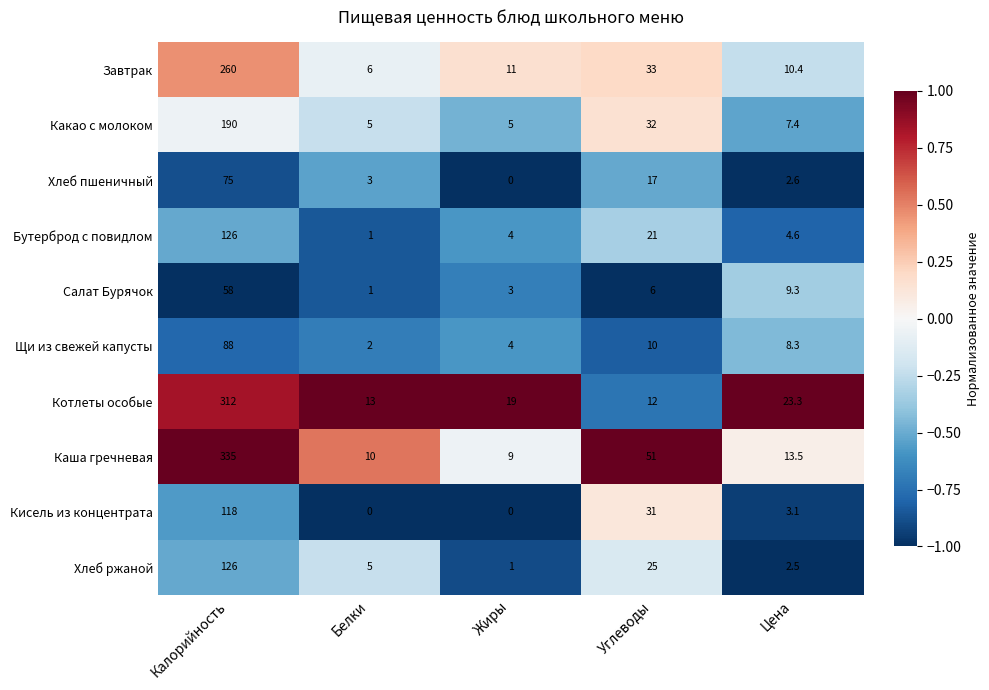

What is the maximum value shown in the chart?

335.0